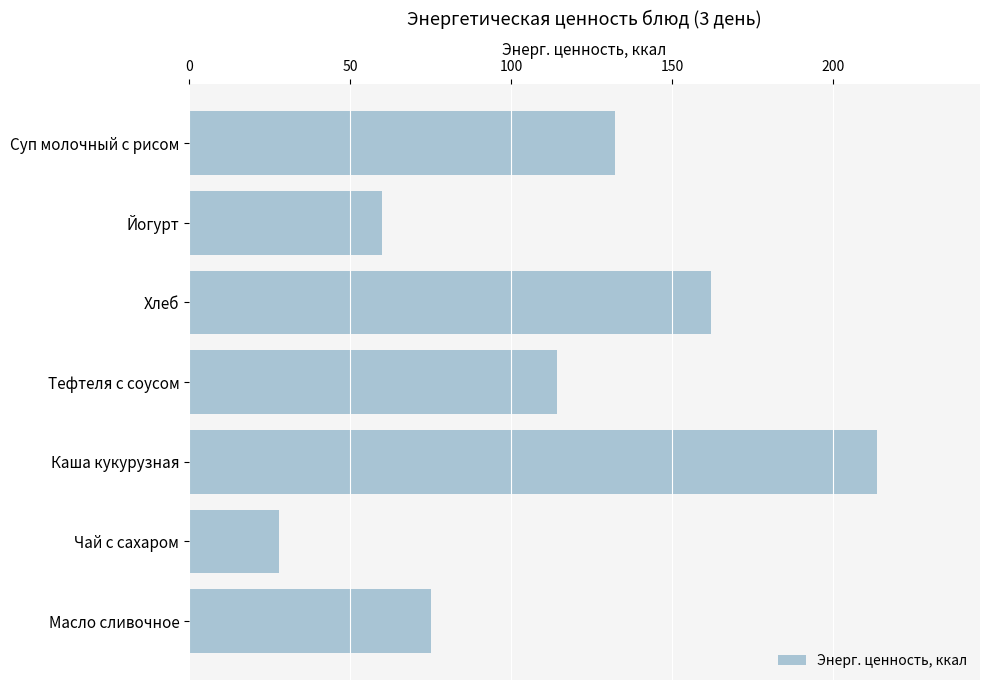

Which category has the lowest value across all series?

Чай с сахаром